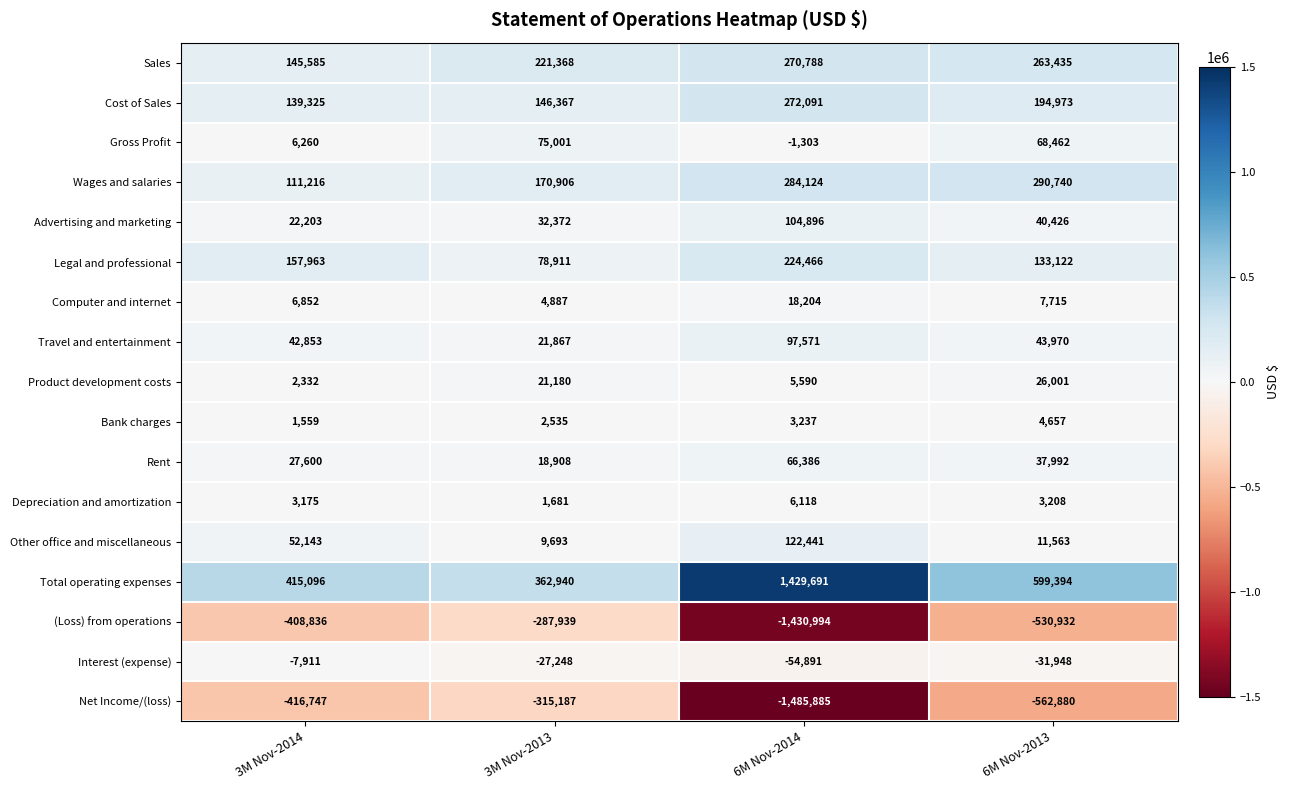

Between 6M Nov-2014 and 6M Nov-2013, which series saw the biggest shift?

Net Income/(loss)